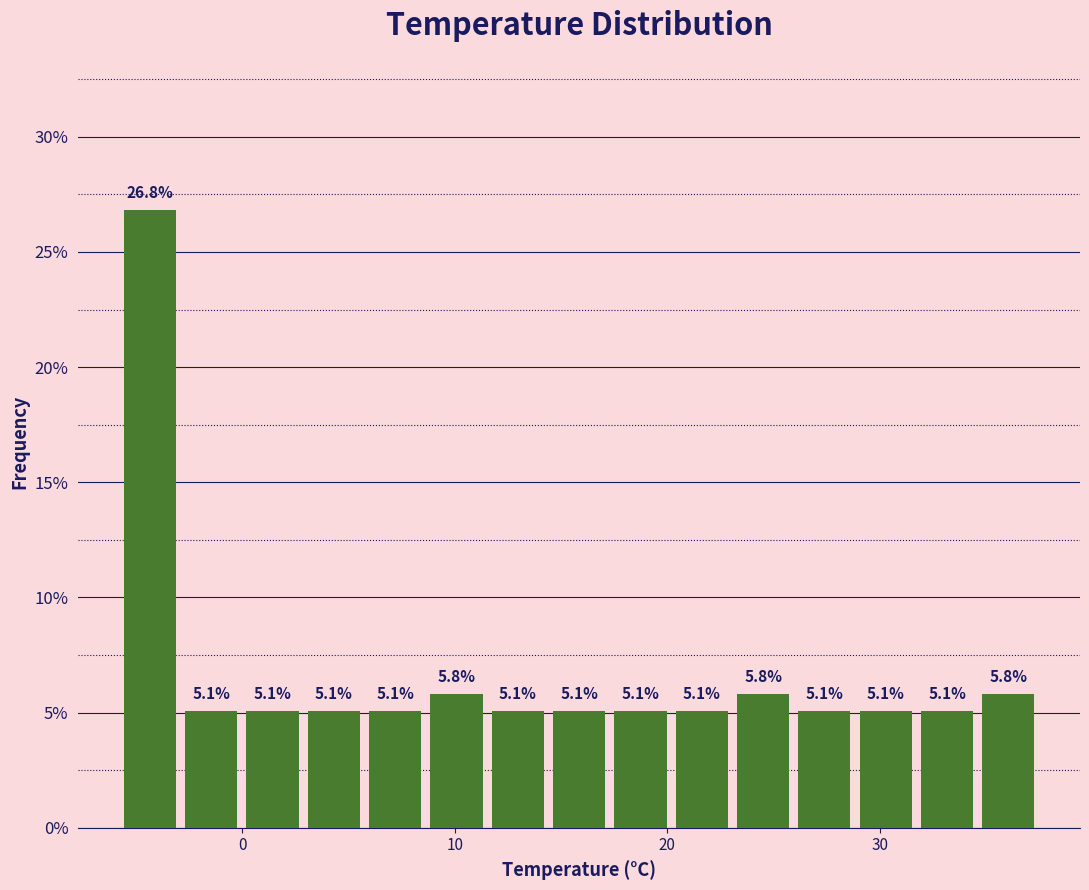

Around what value on the x-axis is the tallest bar? Give the approximate position of its centre, as read against the axis.

-4